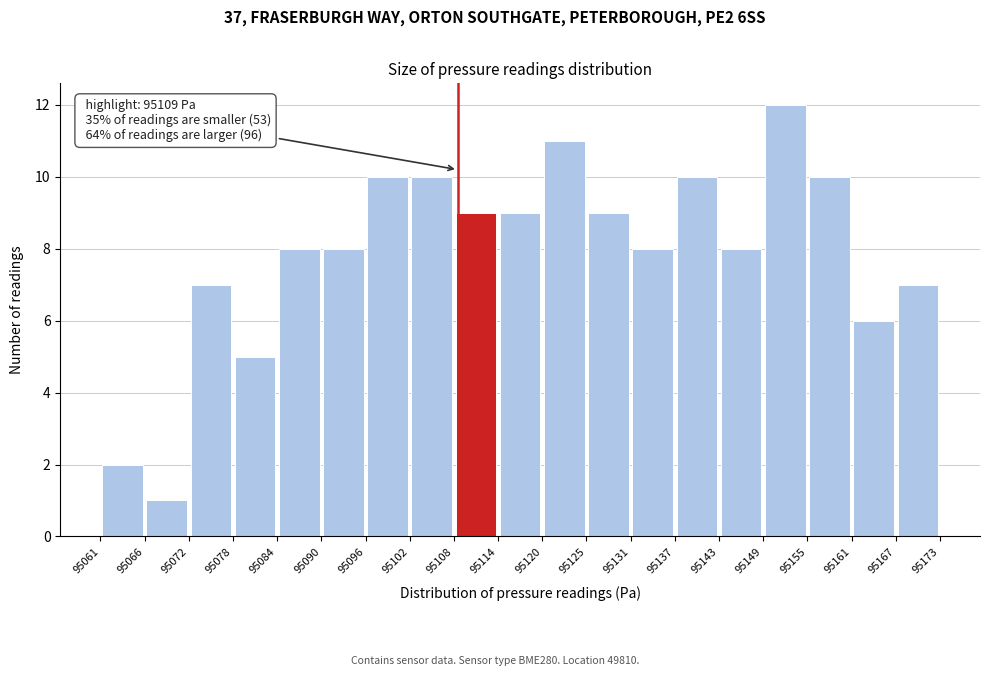

Over which range of the x-axis is the bar tallest?

95149 to 95155